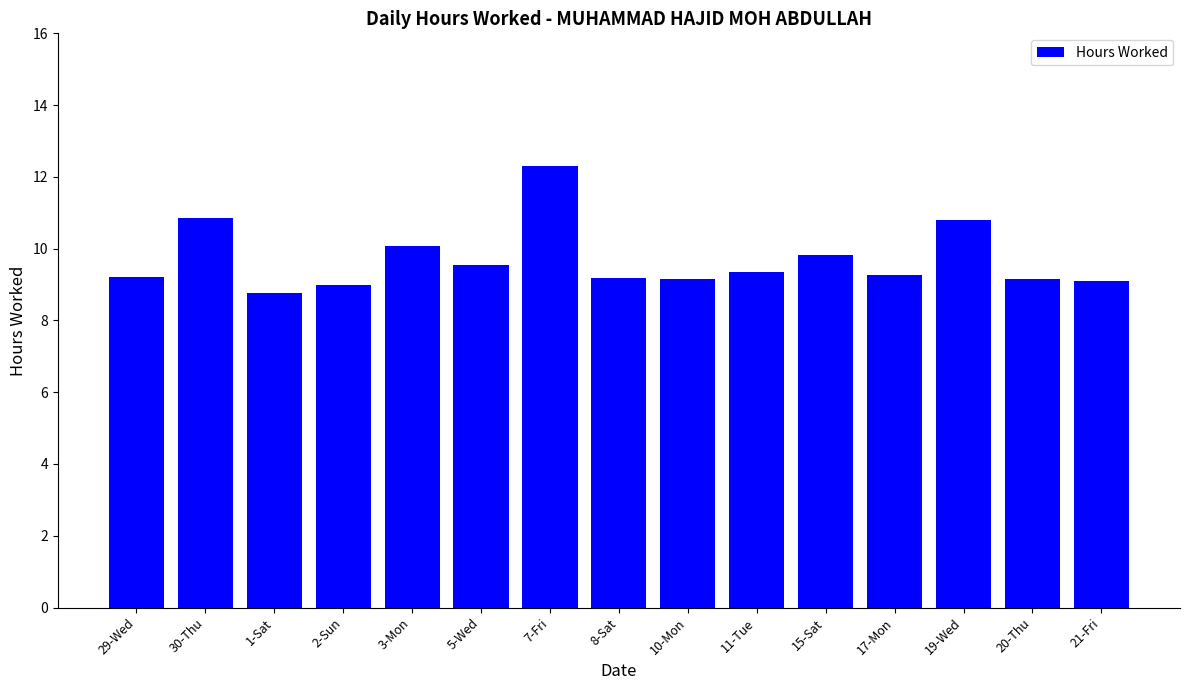

What is the difference between the values at 15-Sat and 30-Thu?

1.0